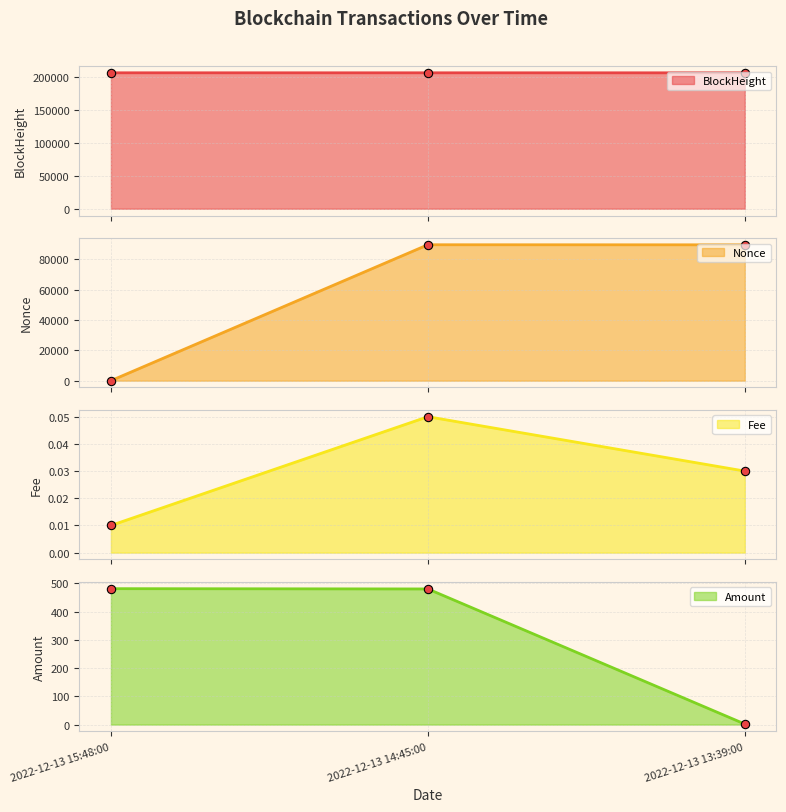

List the labels in order of Amount value, largest first.

2022-12-13 15:48:00, 2022-12-13 14:45:00, 2022-12-13 13:39:00